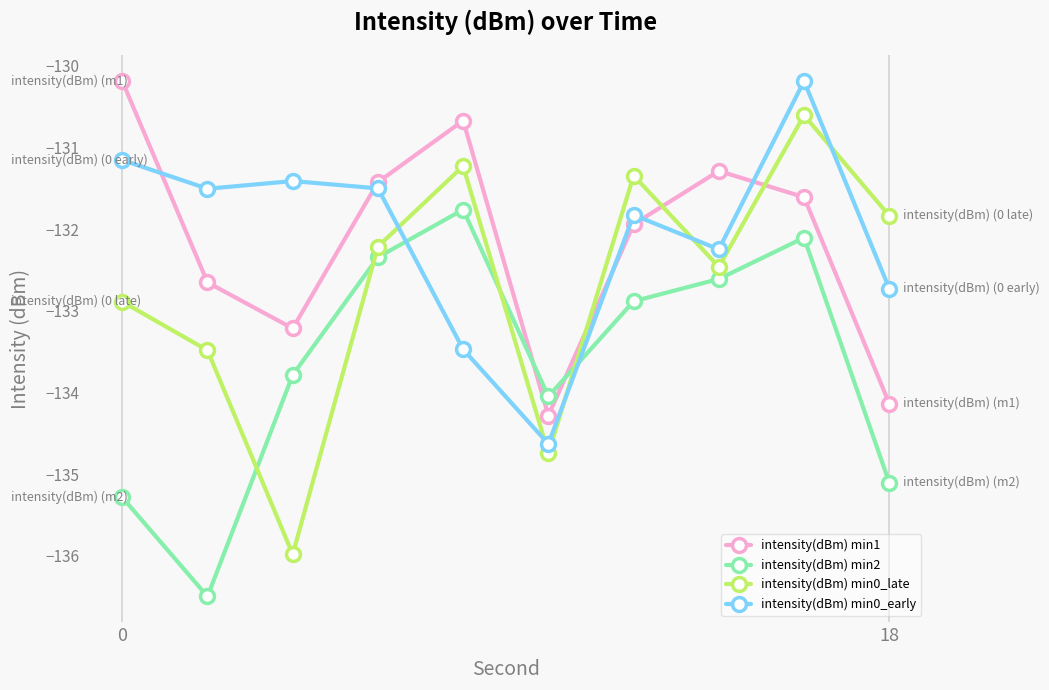

What is the greatest value displayed?

-130.2